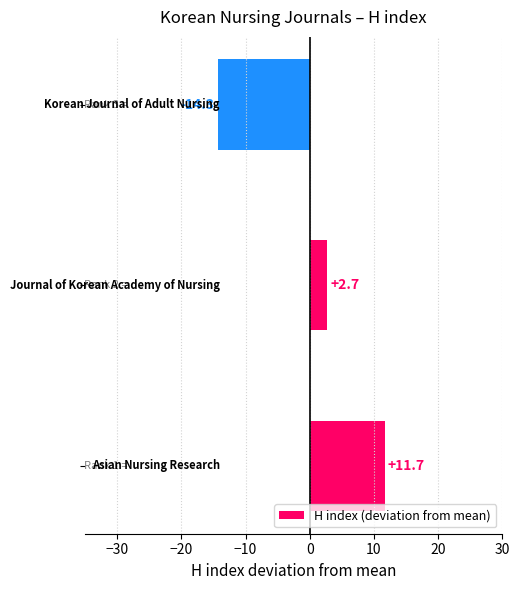

How many values are below 2?

1